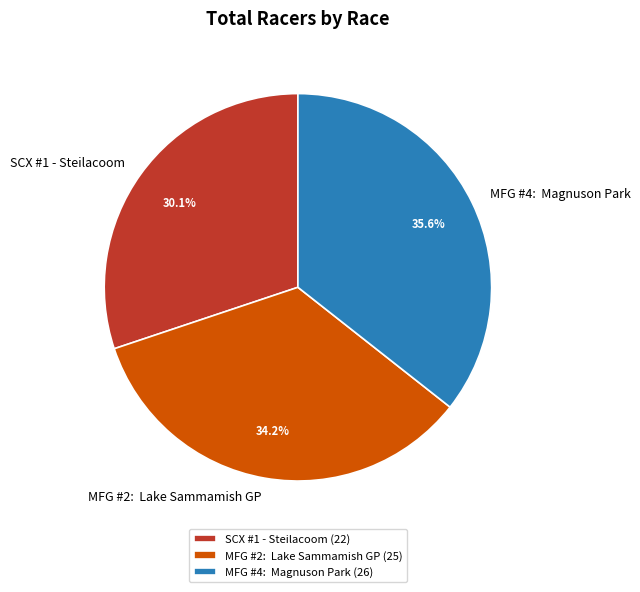

Approximately how many times larger is the value at SCX #1 - Steilacoom compared to MFG #4: Magnuson Park?

0.8